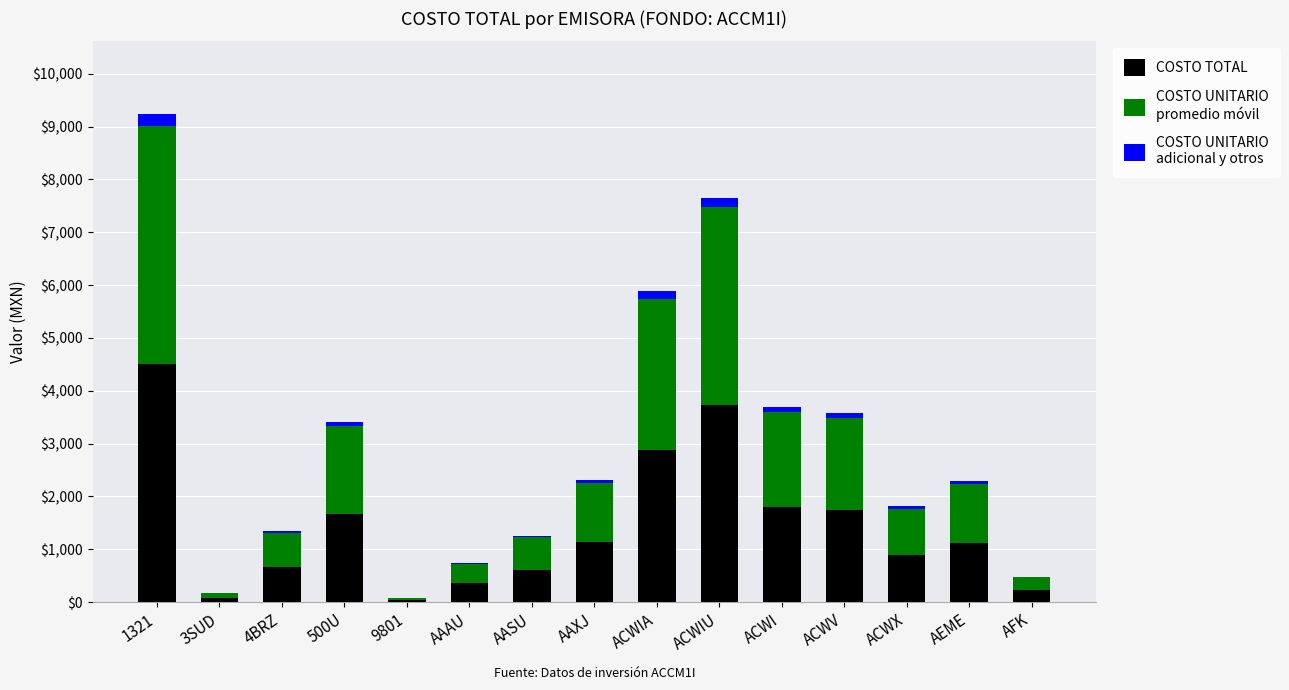

At which category is the sum across all series the highest?

1321